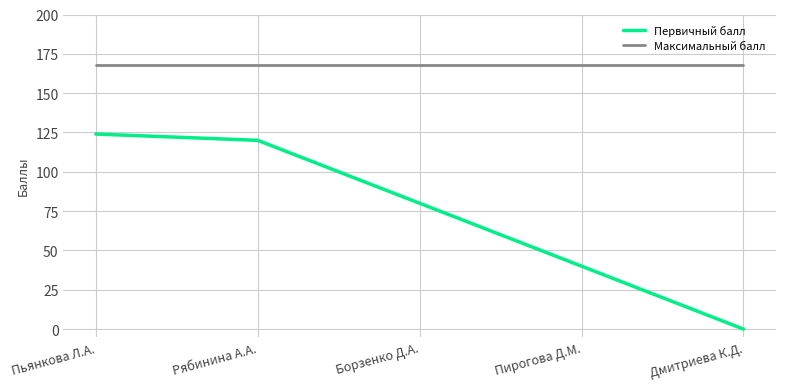

Which series changed the most between Борзенко Д.А. and Пирогова Д.М.?

Первичный балл